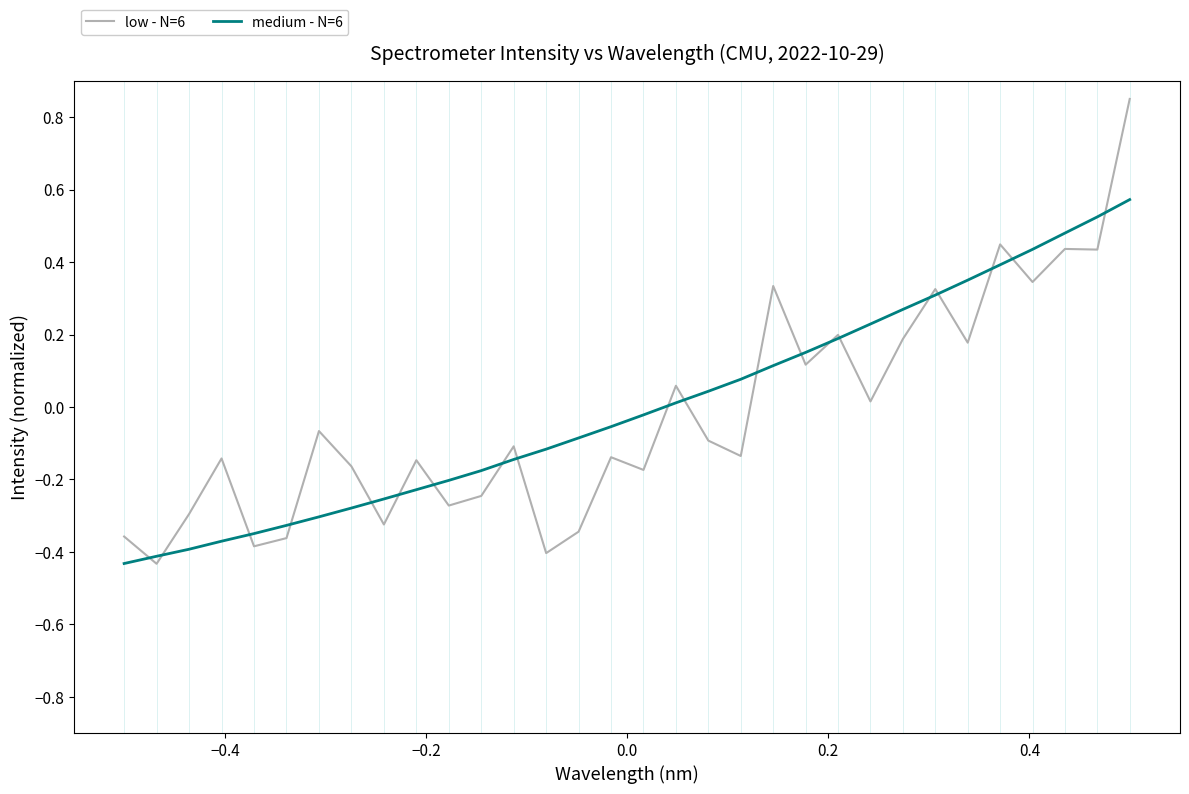

Which series has the widest spread of values?

low - N=6